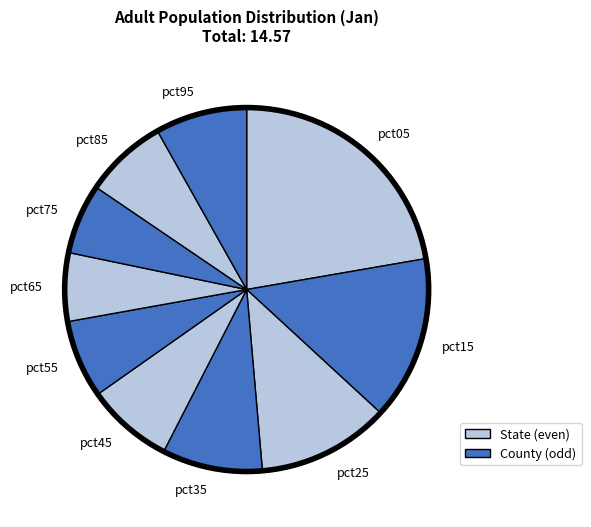

Which slice is the largest?

pct05